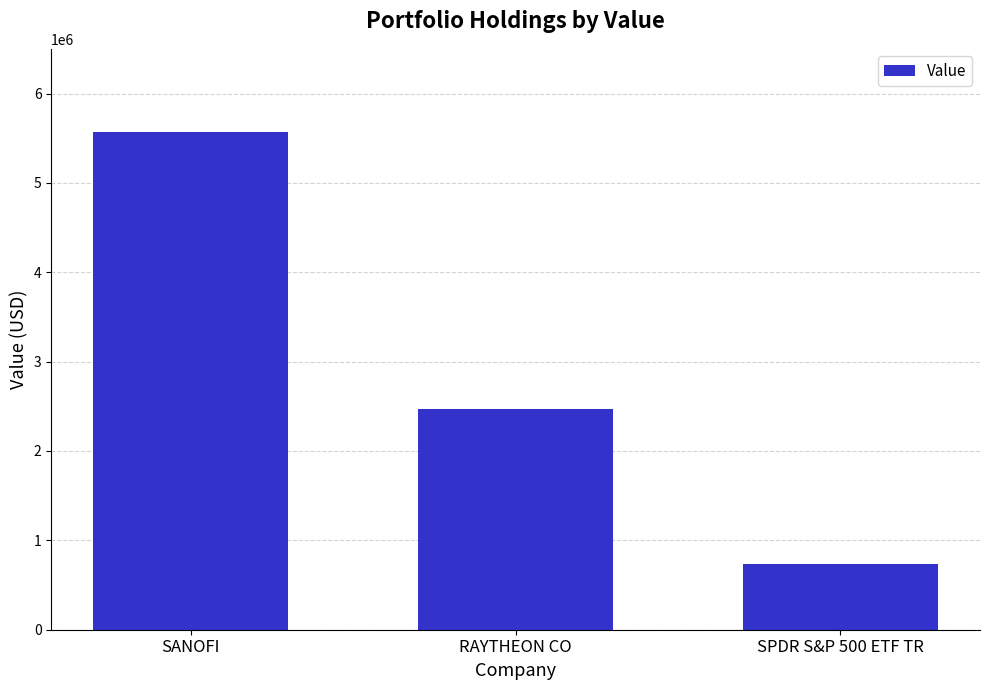

What is the label of the 3rd bar from the left?

SPDR S&P 500 ETF TR